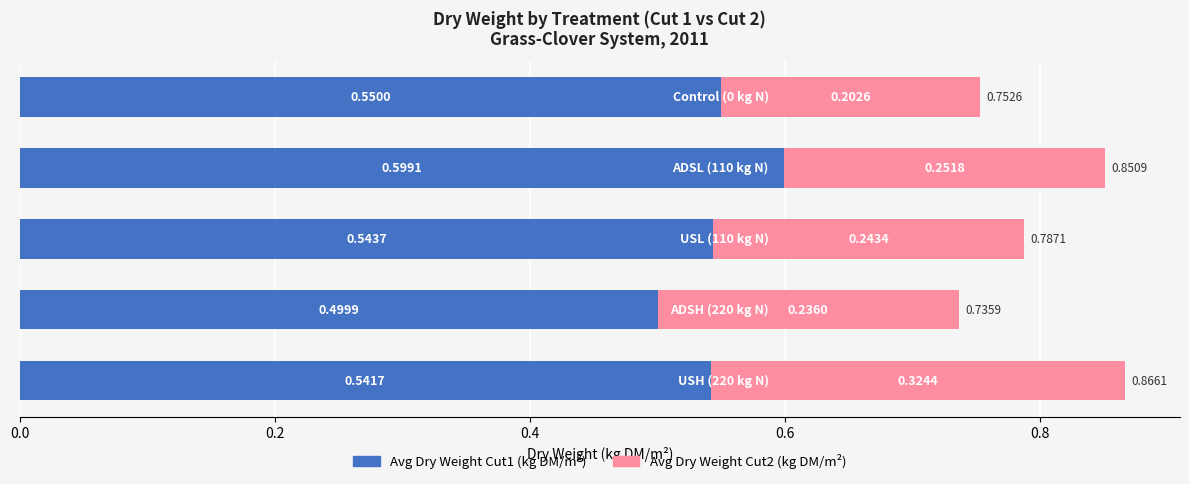

What is the sum of all Avg Dry Weight Cut1 (kg DM/m²) values?

2.7